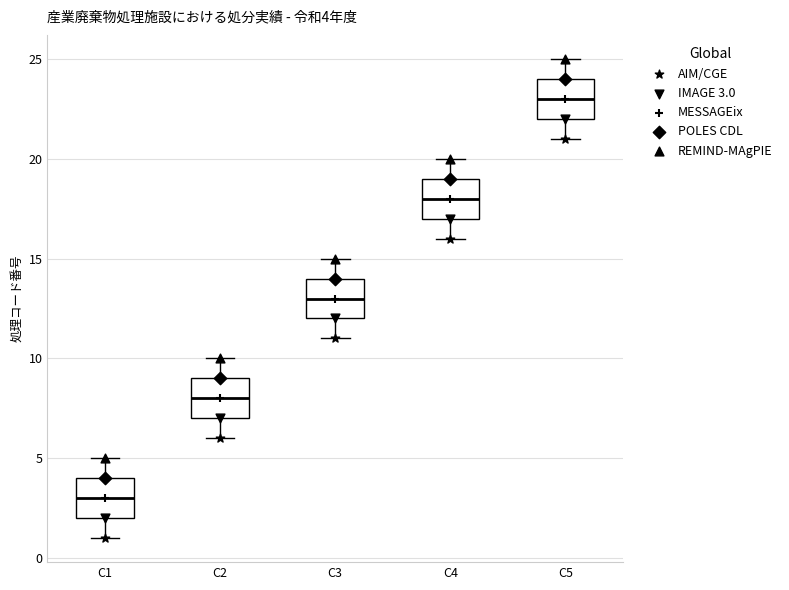

Which box's median line is the lowest?

C1